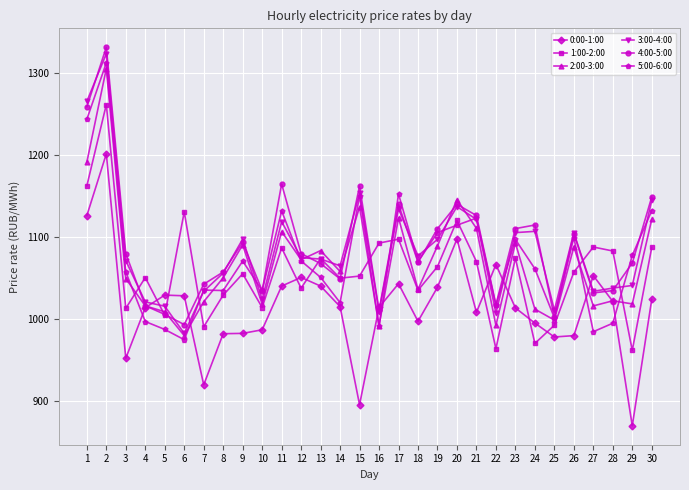

At which label is 1:00-2:00 closest to 1111?

20